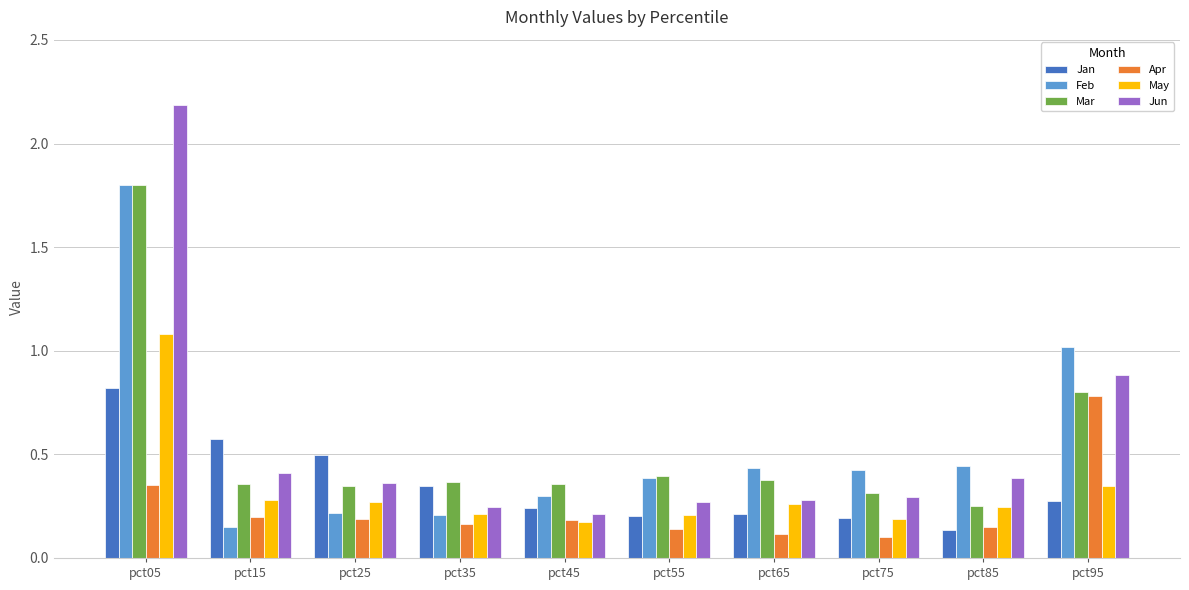

What is the difference between the maximum and minimum values in the May series?

0.9